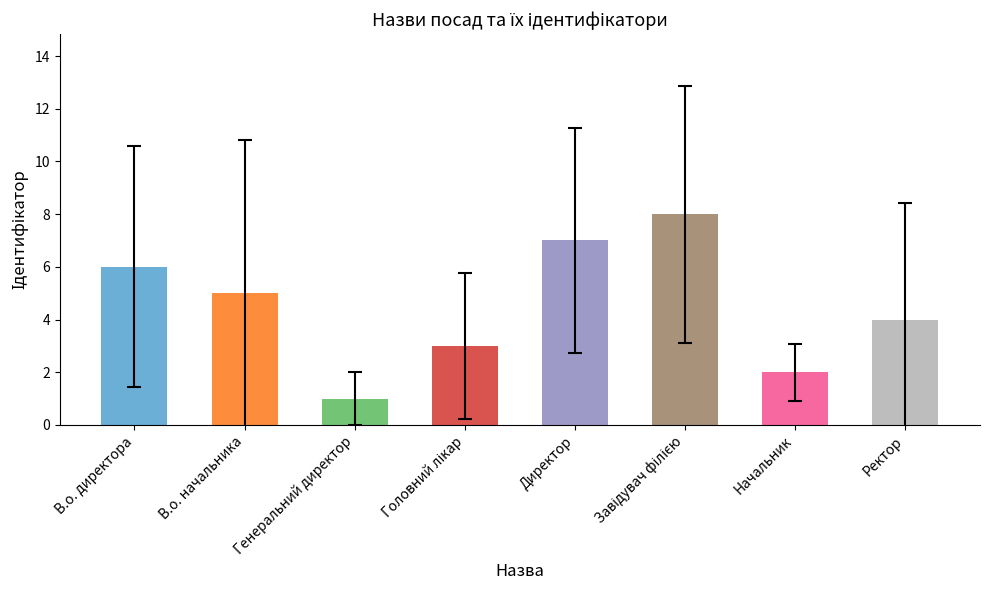

What is the label of the 1st bar from the left?

В.о. директора